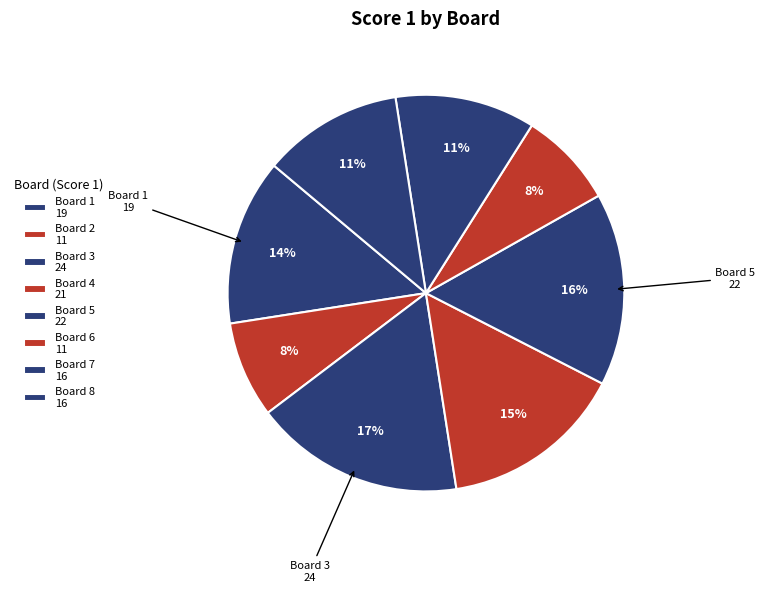

Which has a higher value, Board 3 or Board 4?

Board 3